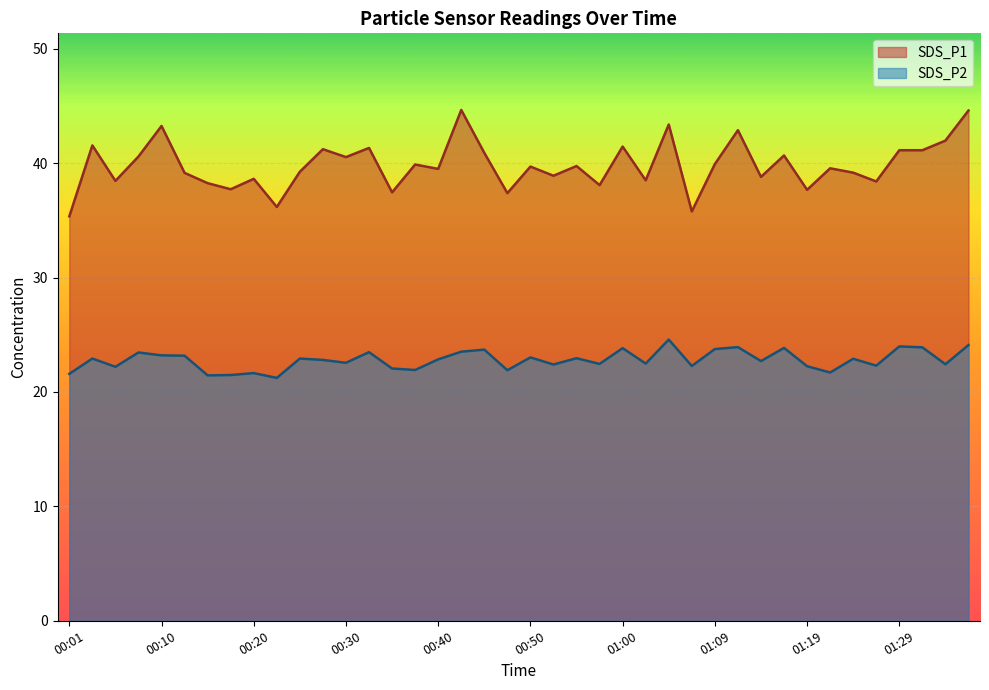

How many lines are shown in the chart?

2